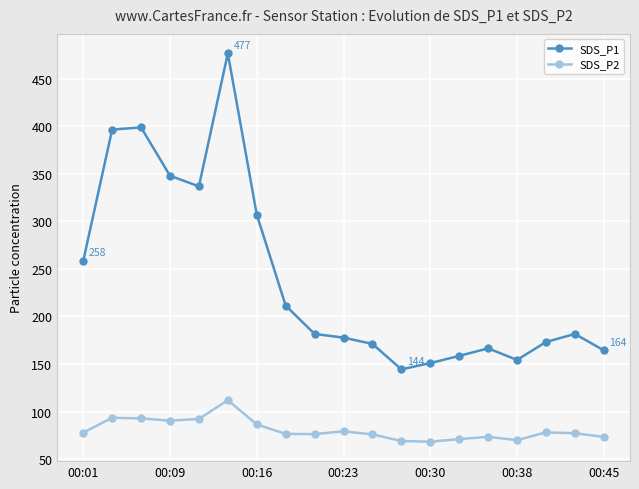

What is the value of the SDS_P1 point at the 6th from the left?

476.9